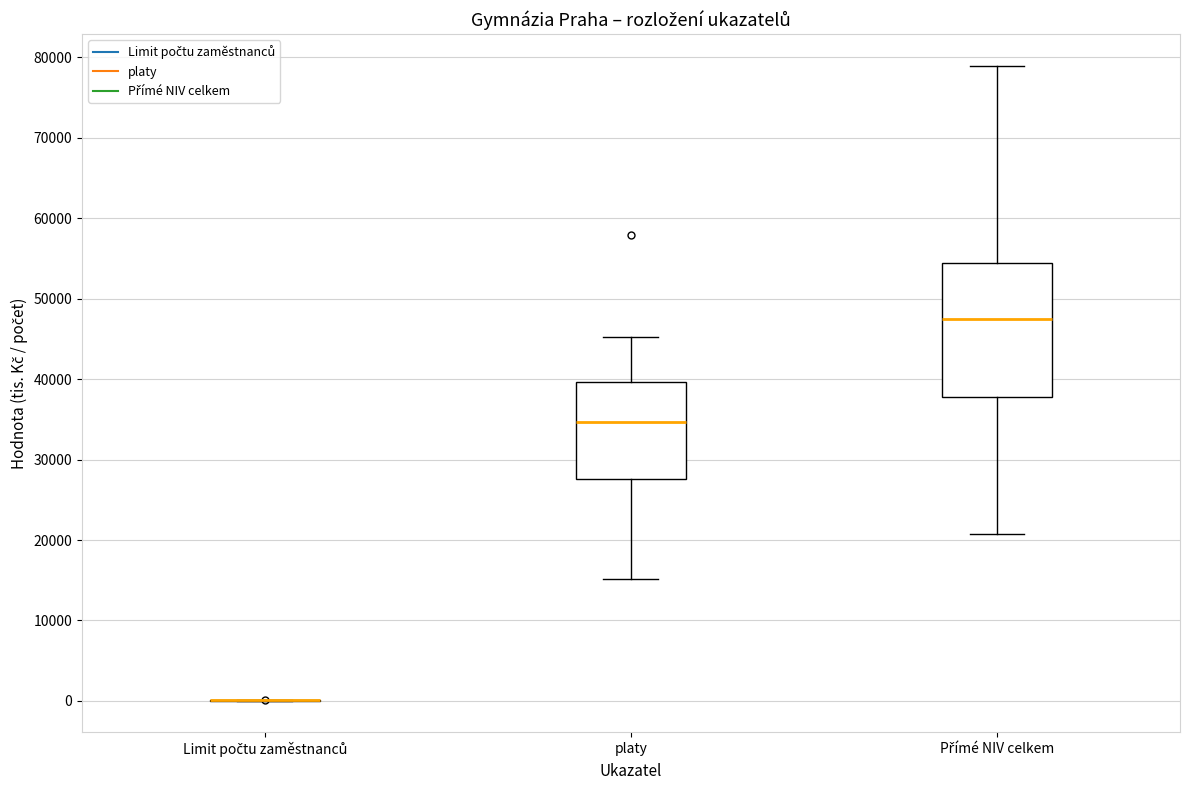

Reading left to right, transcribe this box plot: for each box, give where its median line is, the range the box spans, and where its two whiskers end, as read against the y-axis. The values are not printed on the chart, so give them approximately, as read against the axis.

Limit počtu zaměstnanců: box collapsed to a line at 0, whiskers 0 to 0
platy: median 35000, box 28000 to 40000, whiskers 15000 to 45000
Přímé NIV celkem: median 47000, box 38000 to 54000, whiskers 21000 to 79000